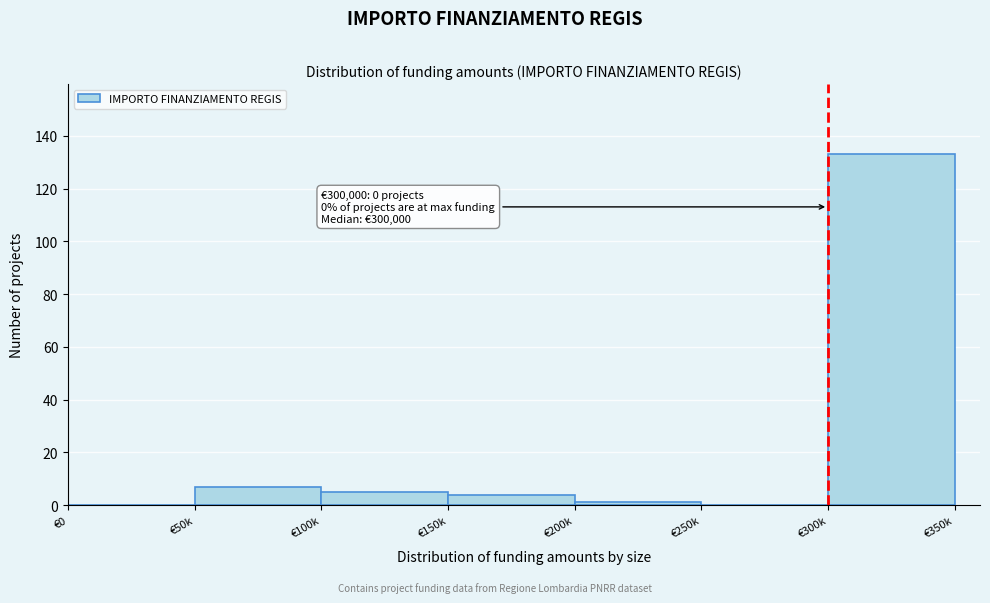

Reading right to left, list all the values displayed in this chart.

€300k=133	€250k=0	€200k=1	€150k=4	€100k=5	€50k=7	€0=0